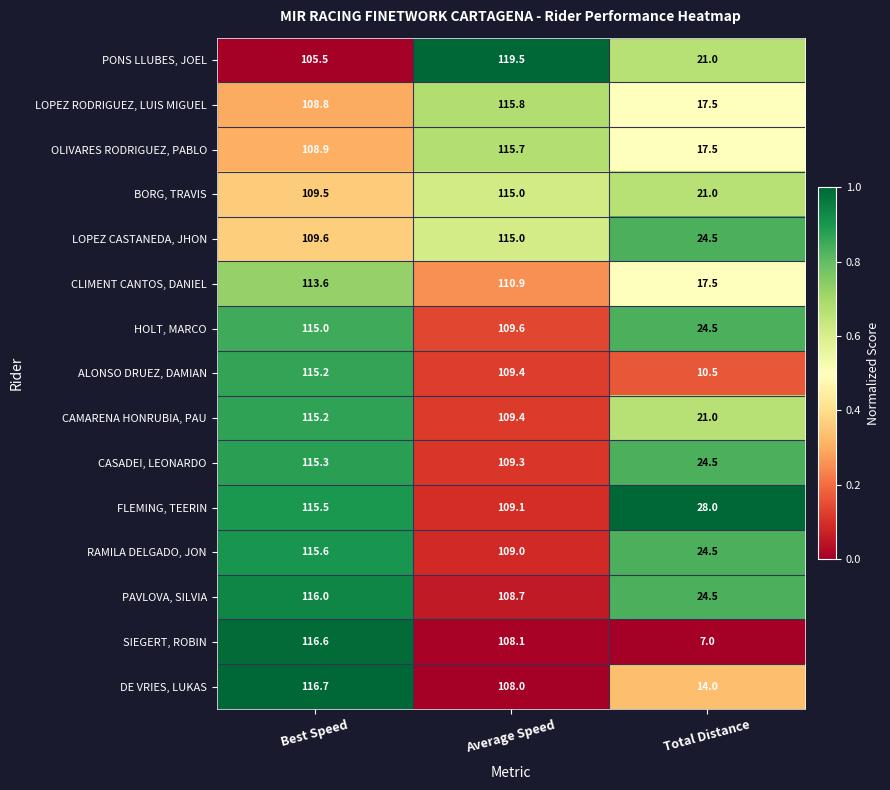

How many data points does each series have?

3